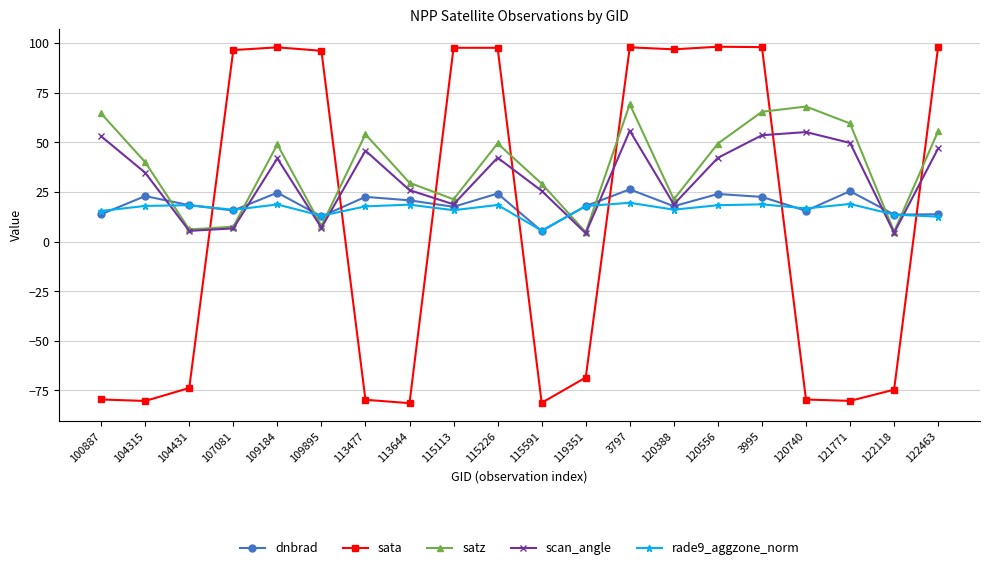

Which series has the largest range (max minus min)?

sata